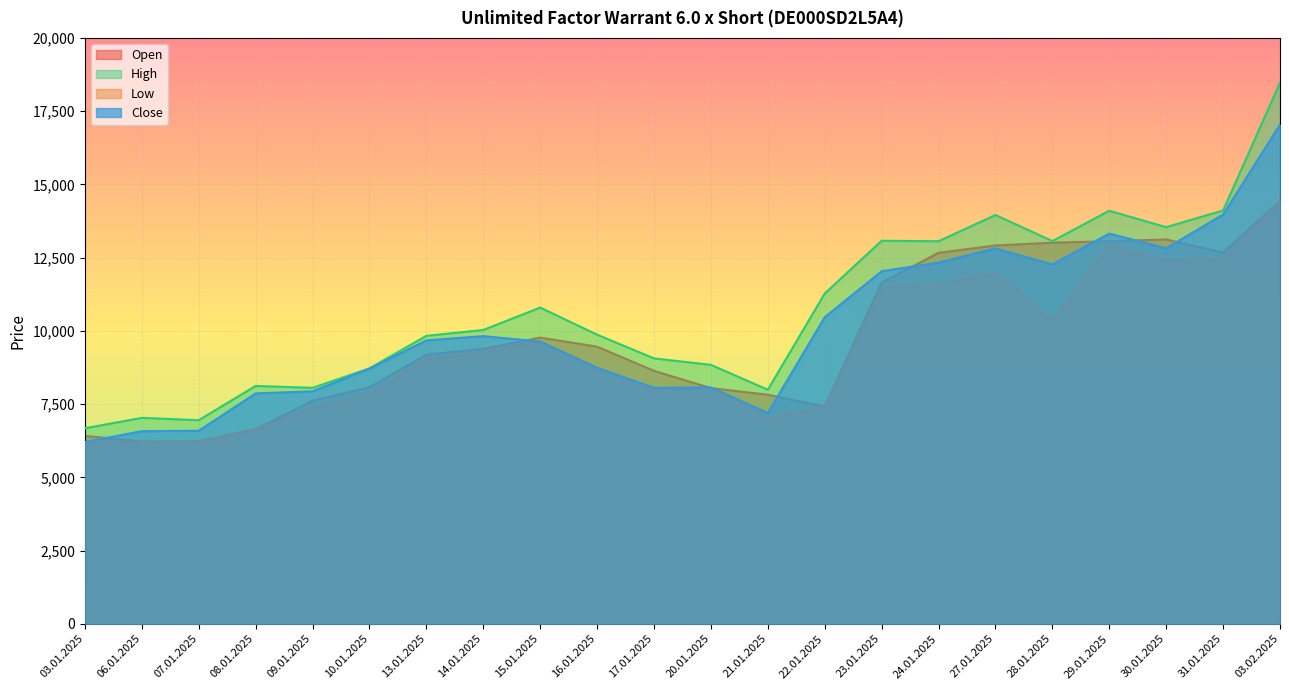

Reading right to left, extract all data points from this chart.

Open: 14430	12675	13120	13060	13010	12915	12665	11645	7420	7820	8045	8635	9460	9770	9385	9185	8070	7615	6640	6230	6220	6415
High: 18475	14110	13540	14100	13065	13955	13060	13075	11275	7990	8840	9060	9870	10795	10030	9830	8720	8055	8120	6950	7030	6675
Low: 14430	12500	12395	12920	10350	11985	11600	11465	7420	7020	8045	7980	8740	9635	9280	9030	7830	7365	6640	6230	6200	6190
Close: 17040	13970	12820	13320	12270	12815	12330	12035	10465	7195	8070	8055	8740	9635	9820	9675	8710	7935	7865	6590	6575	6205